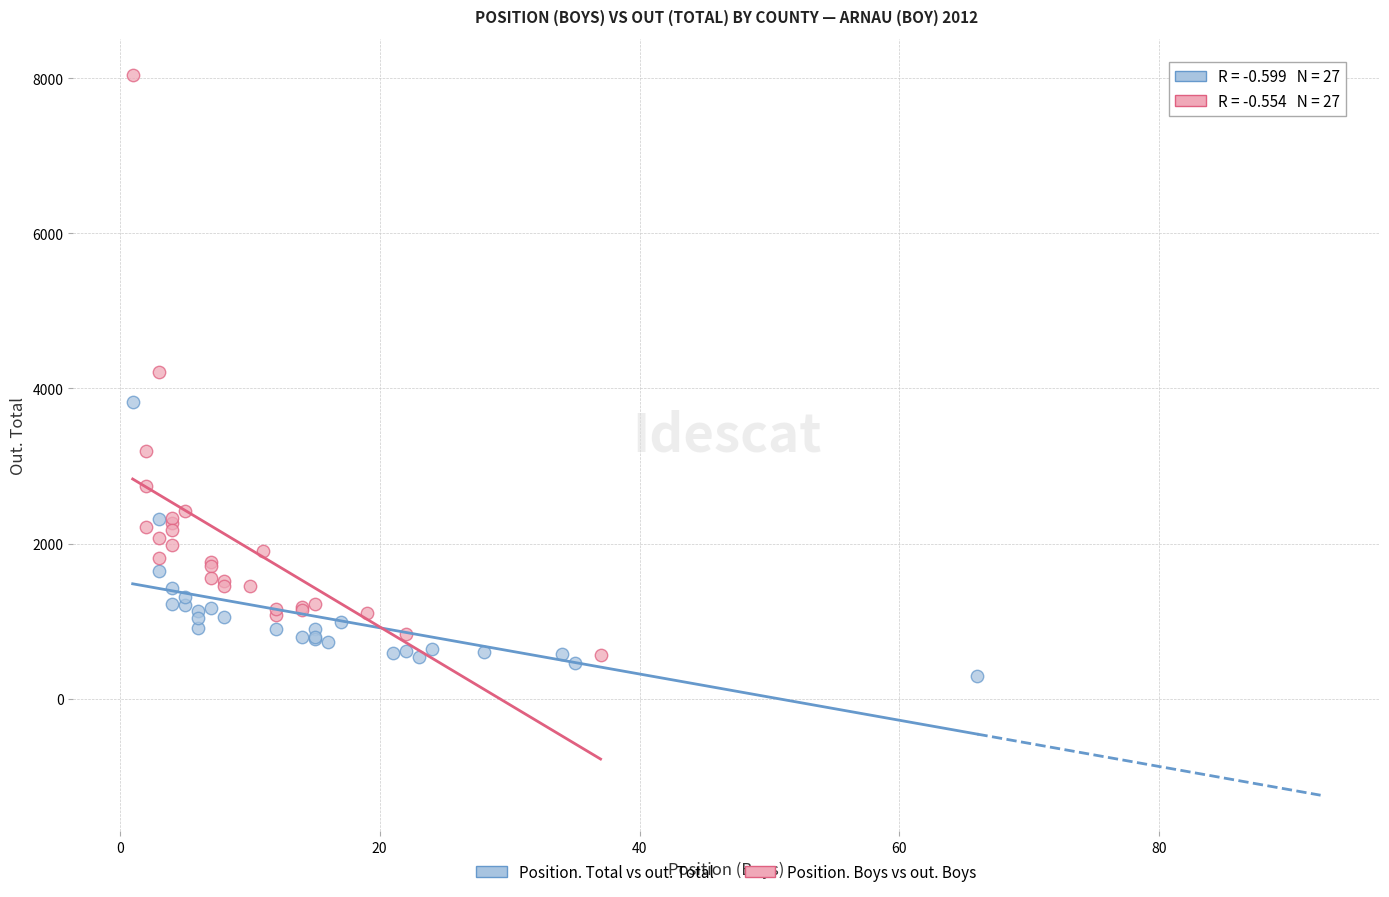

What are all the series names shown in the legend?

Position. Total vs out. Total, Position. Boys vs out. Boys